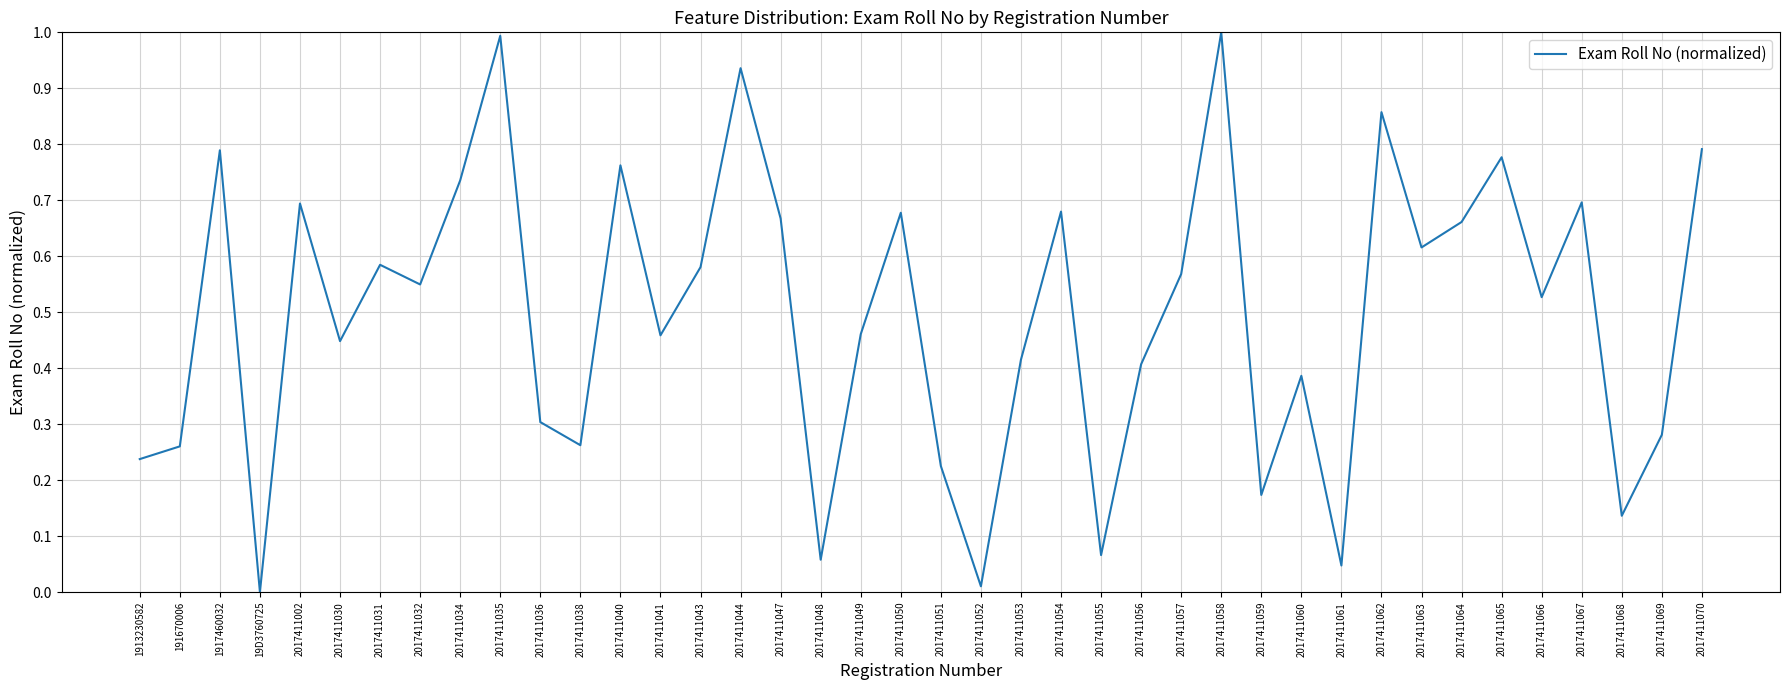

At which category does the chart reach its minimum across all series?

19D3760725